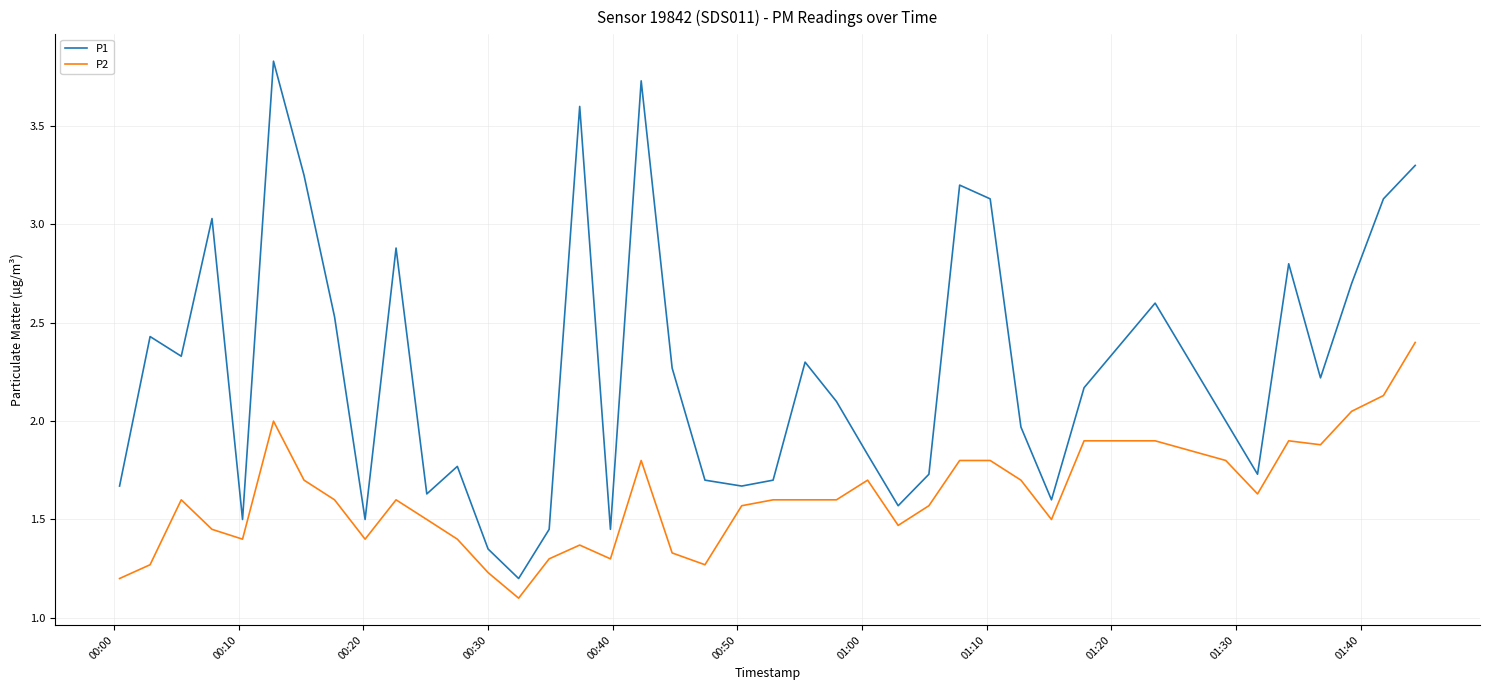

How many distinct data groups are displayed?

2